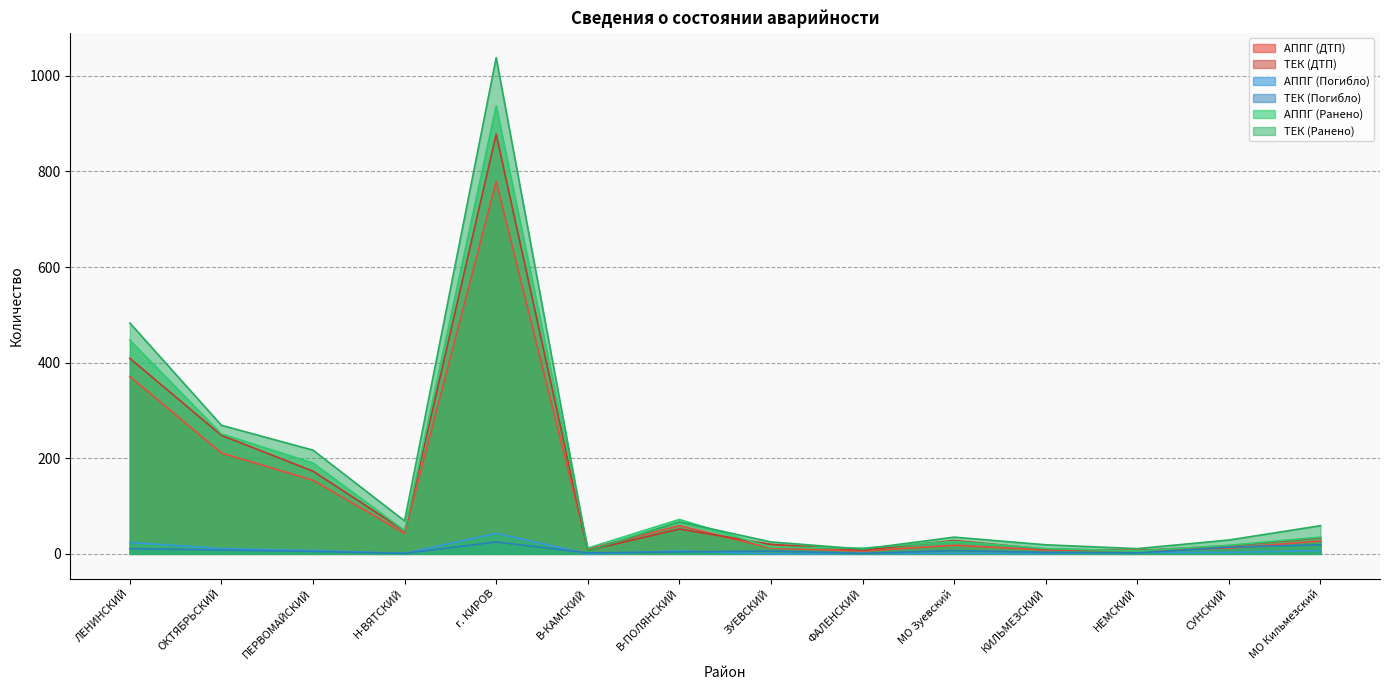

Does the chart display data point markers on the line(s)?

No